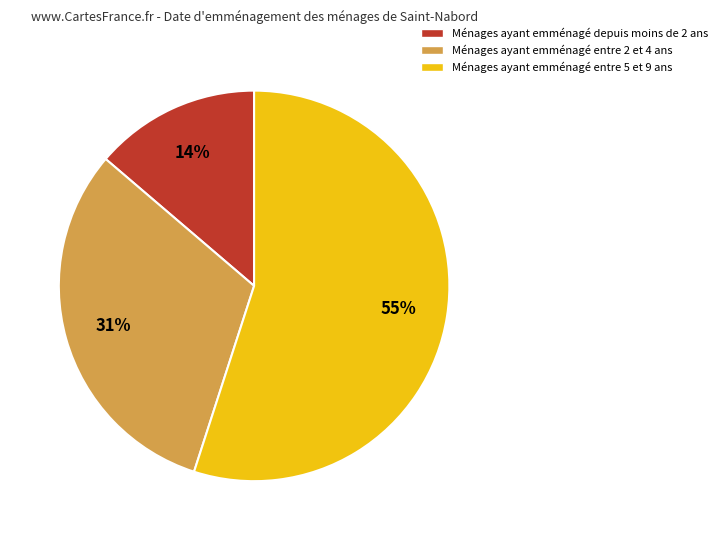

Which category has the biggest portion of the pie?

Ménages ayant emménagé entre 5 et 9 ans